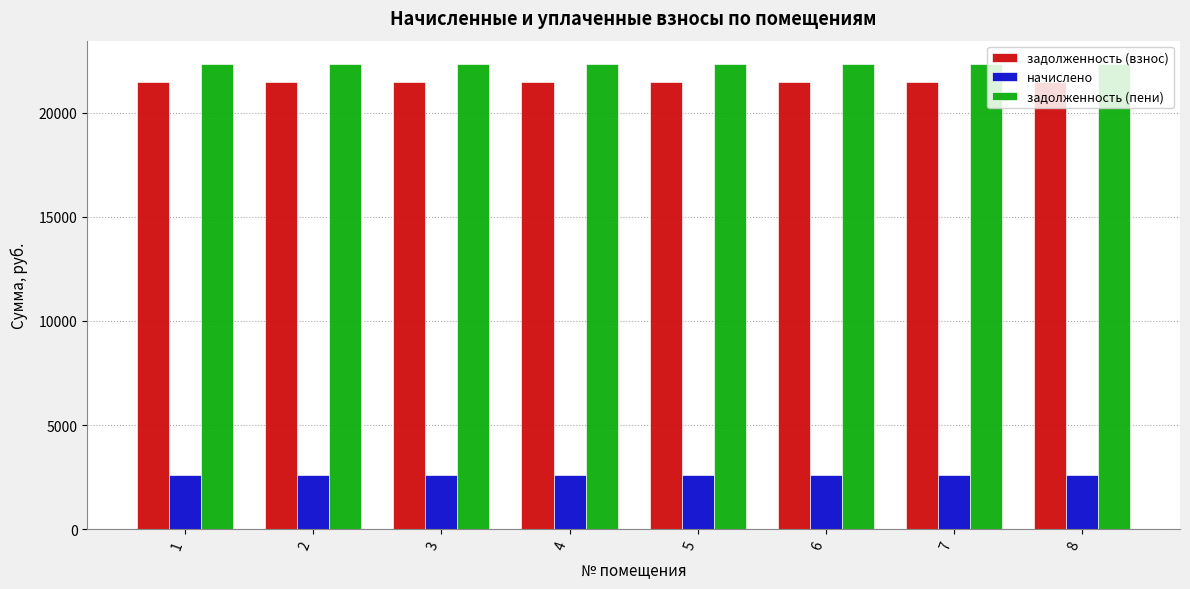

The value of задолженность (взнос) at 1 is 21487.7. True or false?

True